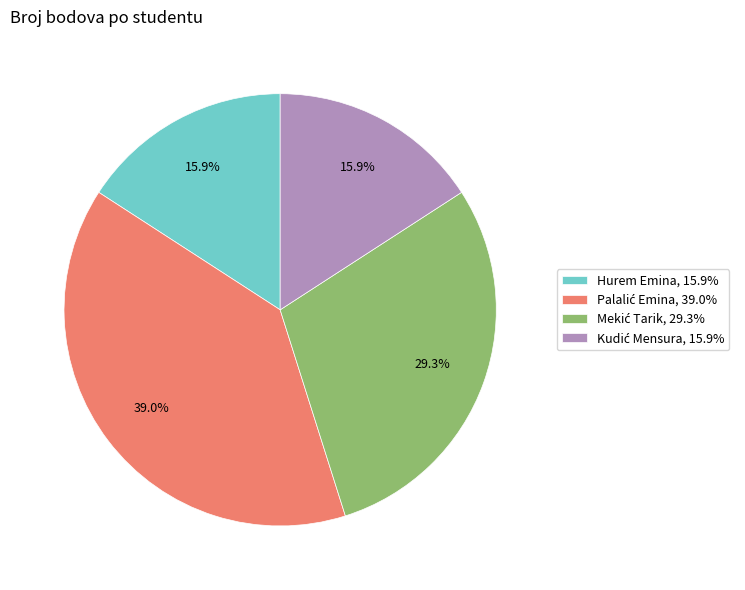

What percentage is NOT represented by Hurem Emina, 15.9%?

84.1%